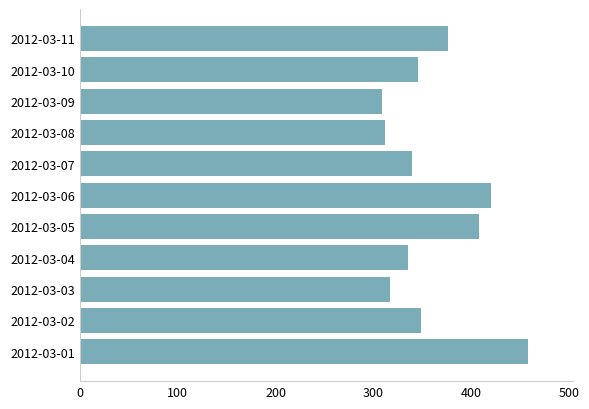

What is the difference between the values at 2012-03-09 and 2012-03-02?

39.4